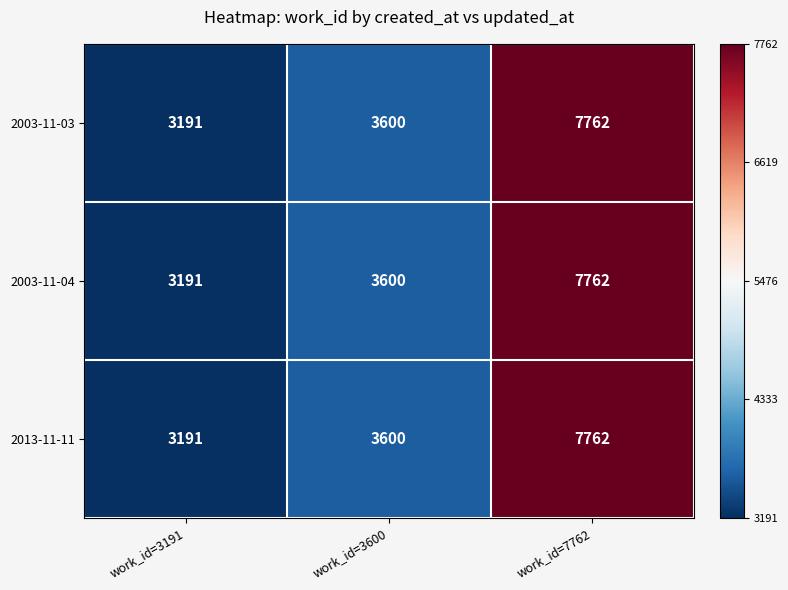

Reading left to right, extract all data points from this chart.

2003-11-03: 3191	3600	7762
2003-11-04: 3191	3600	7762
2013-11-11: 3191	3600	7762